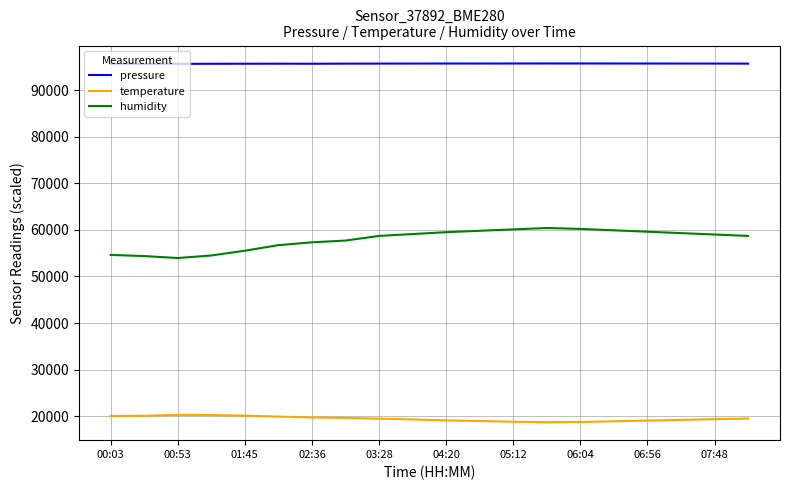

What is the difference between the second highest and minimum values in the temperature series?

1540.0